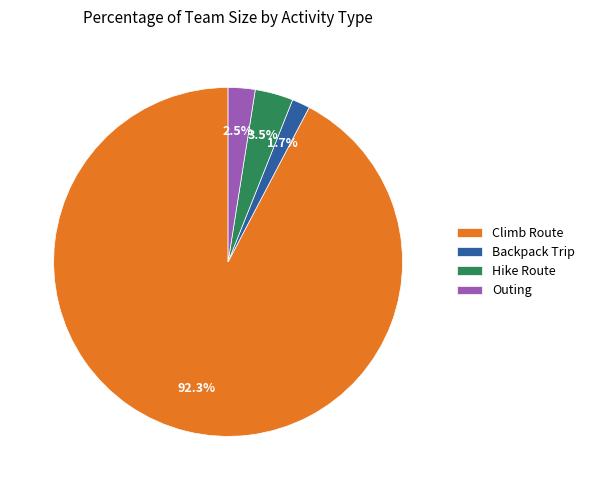

Between Backpack Trip and Hike Route, which is larger?

Hike Route